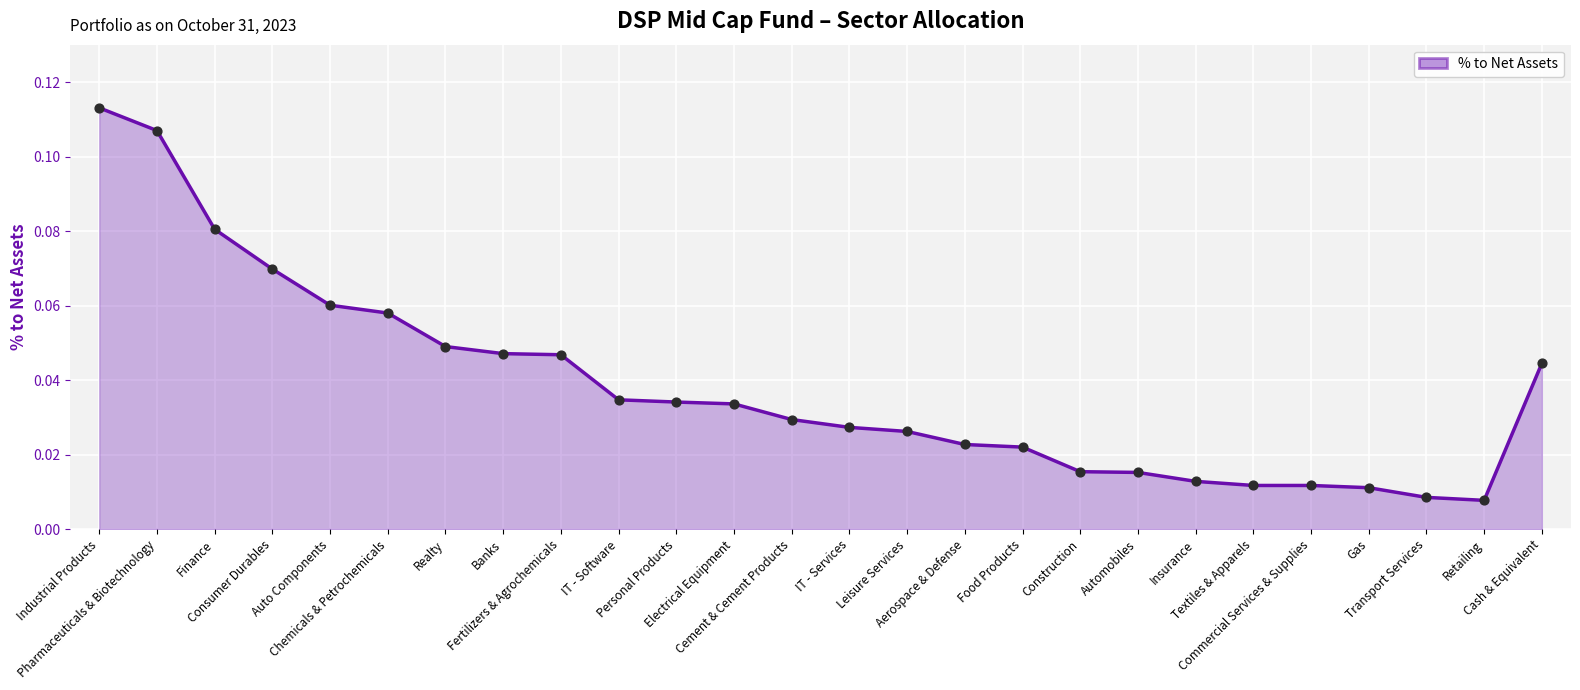

What is the change in value from Industrial Products to Leisure Services?

-0.1